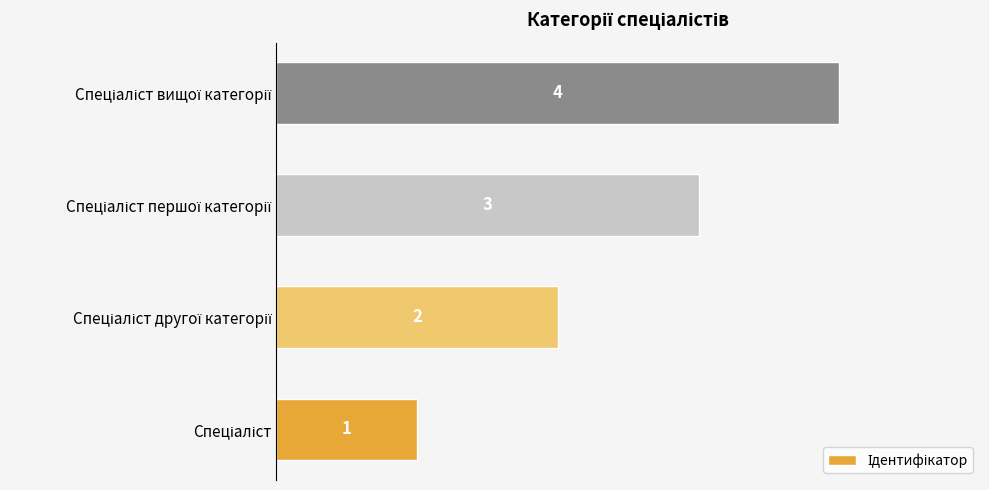

How many series are shown in this chart?

1